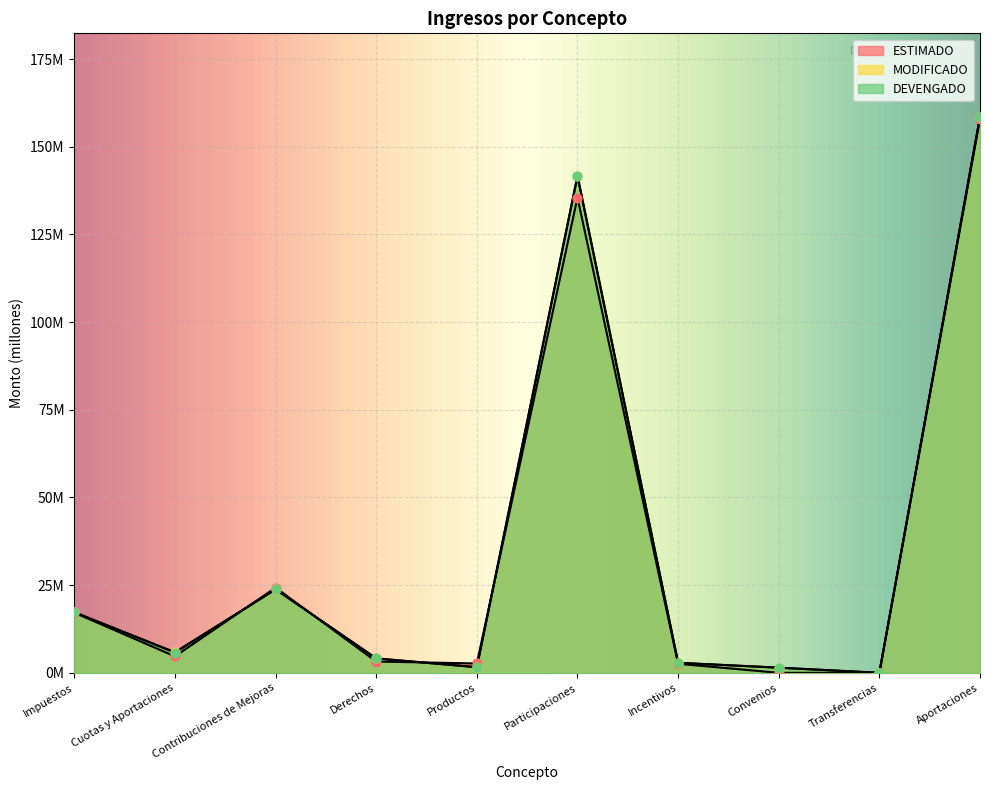

What are all the series names shown in the legend?

ESTIMADO, MODIFICADO, DEVENGADO